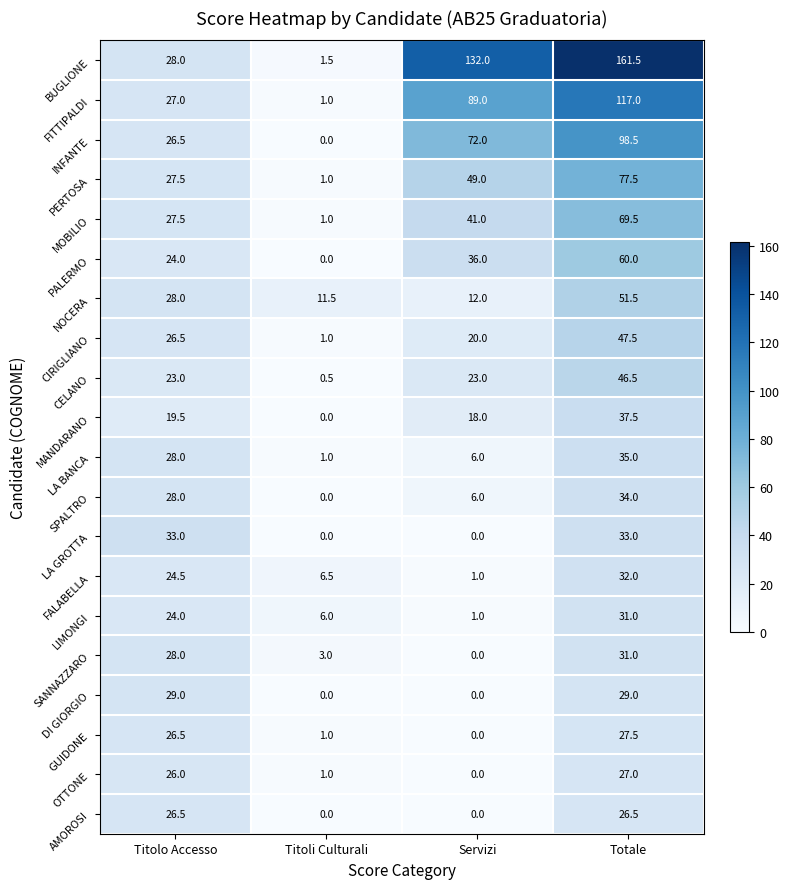

How many distinct data groups are displayed?

20